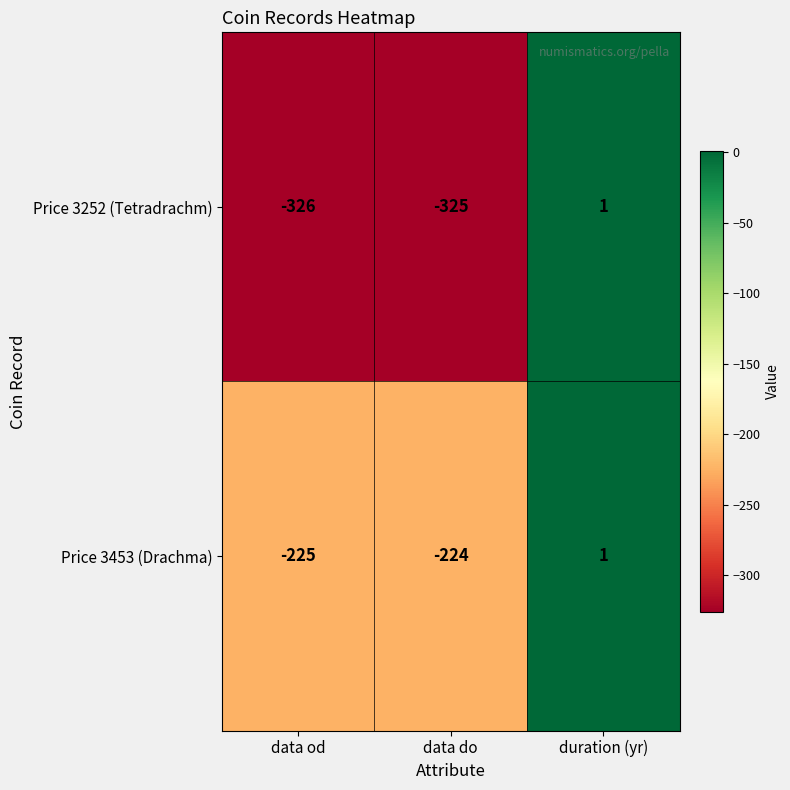

At which category is the sum across all series the highest?

duration (yr)